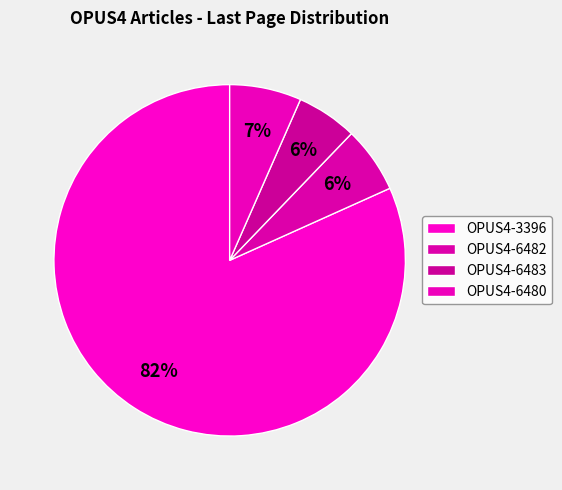

Which category has the biggest portion of the pie?

OPUS4-3396